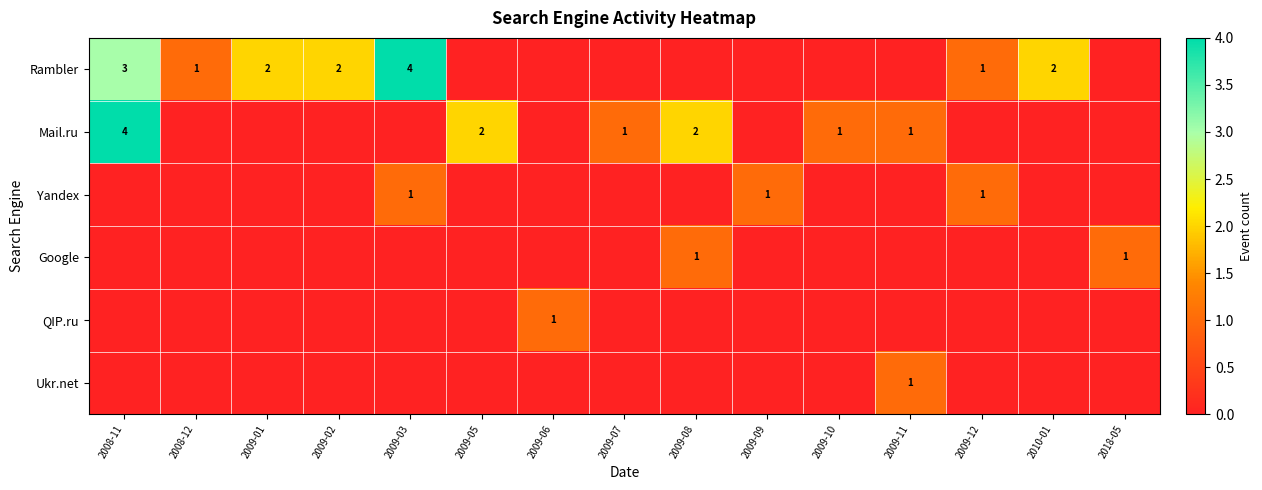

The value of Mail.ru at 2009-08 is 1. True or false?

False